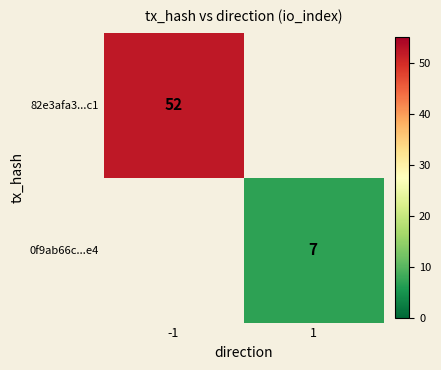

The value of 0f9ab66c...e4 at 1 is 13. True or false?

False